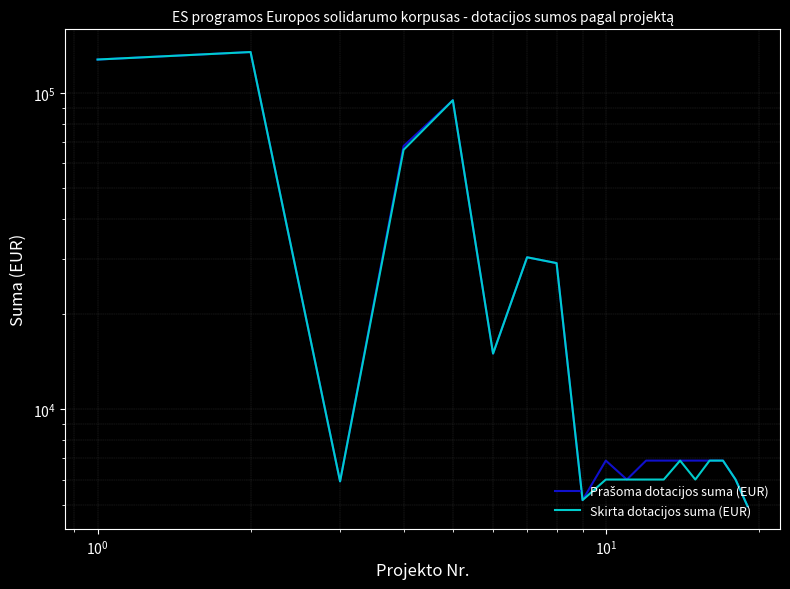

Rank the series by their maximum value, from lowest to highest.

Prašoma dotacijos suma (EUR), Skirta dotacijos suma (EUR)